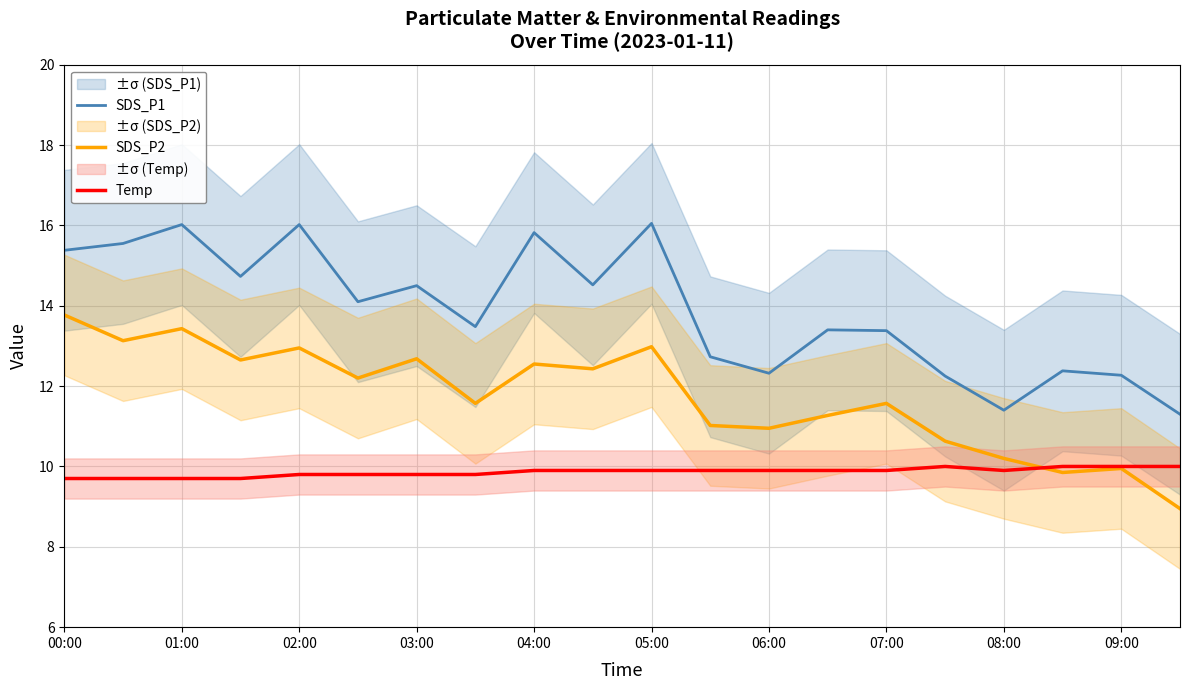

Is this an area chart (filled region under the line)?

No